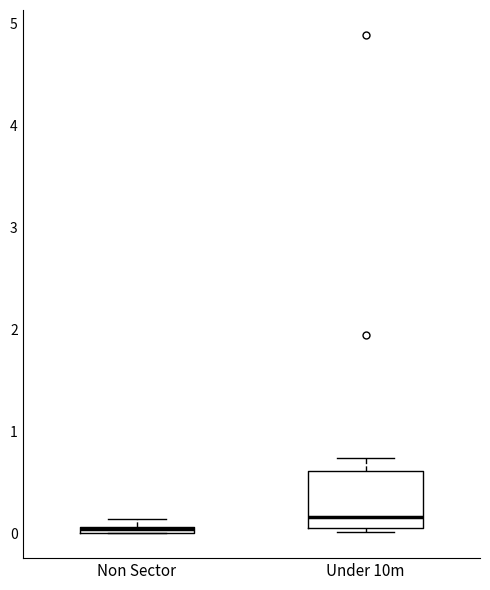

Comparing the boxes themselves (not the whiskers), which one is the tallest?

Under 10m